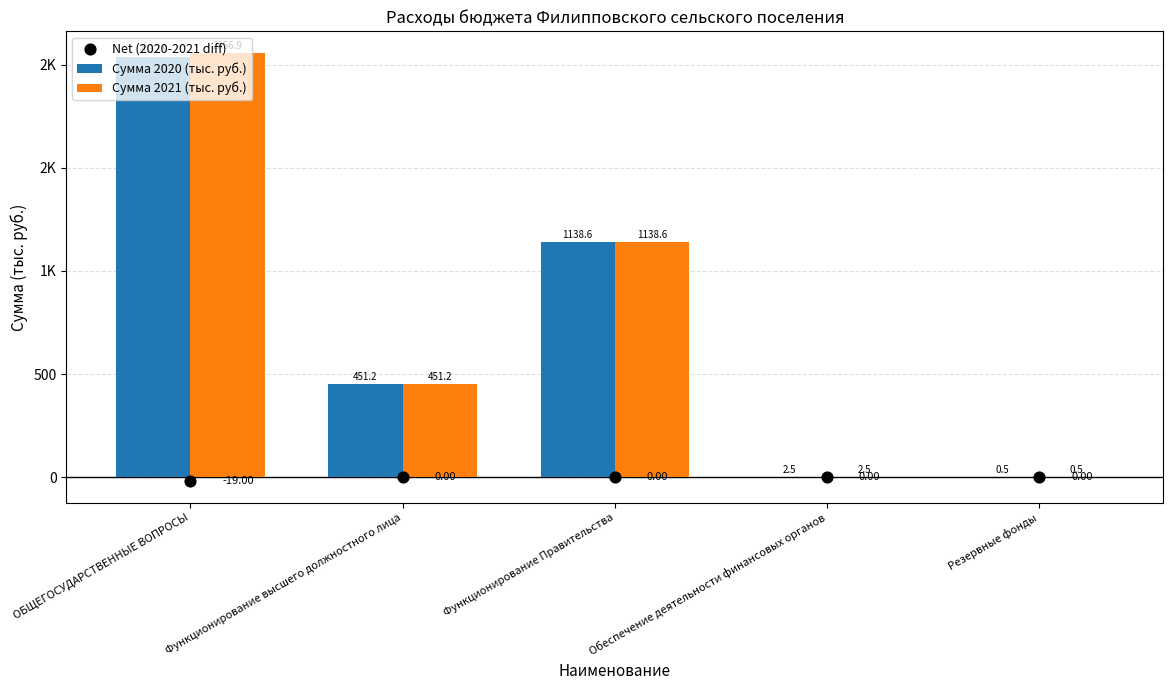

Which series contains the highest Y value?

Сумма 2021 (тыс. руб.)